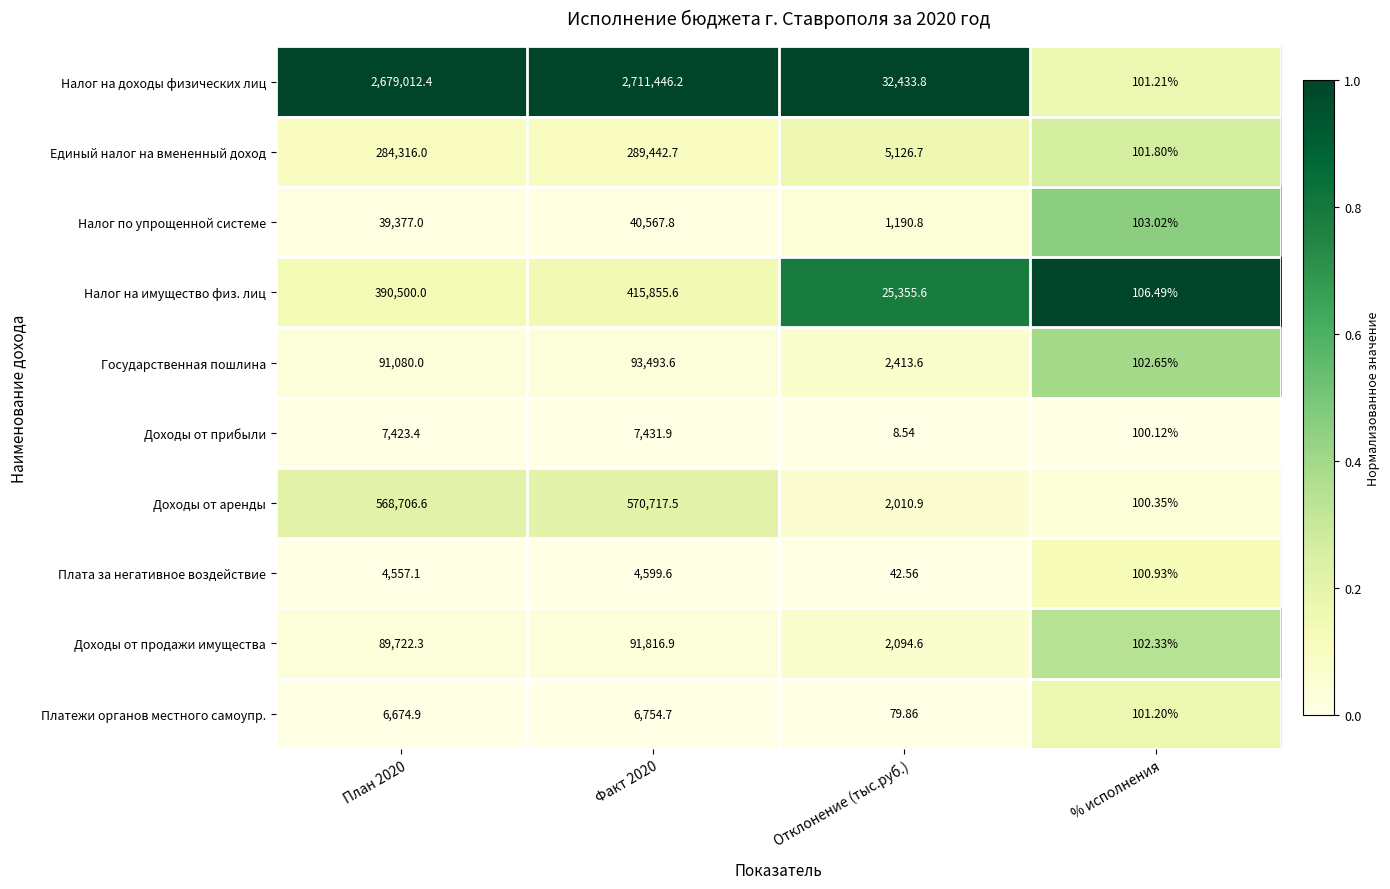

Which series has the widest spread of values?

Налог на доходы физических лиц